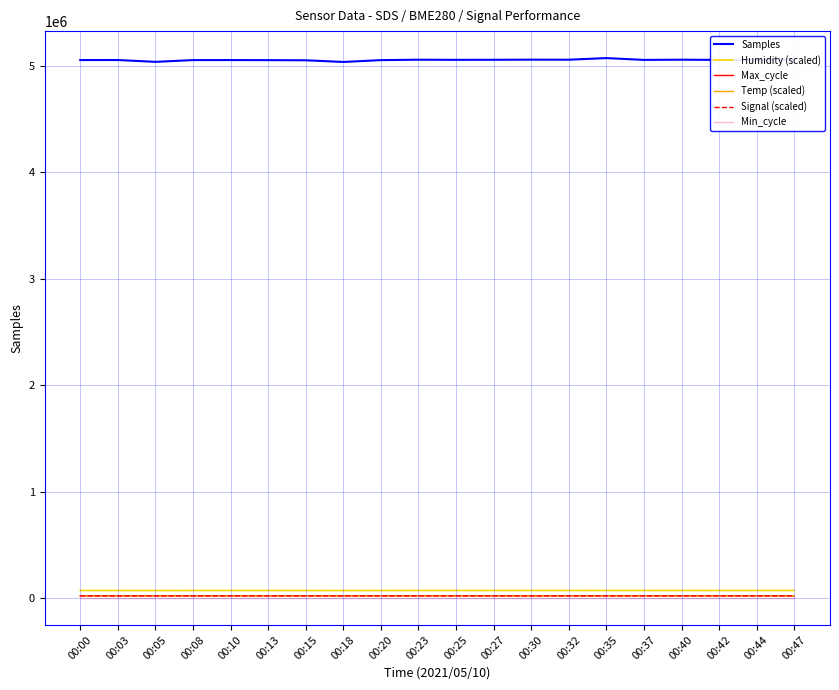

What is the maximum value shown in the chart?

5071777.0